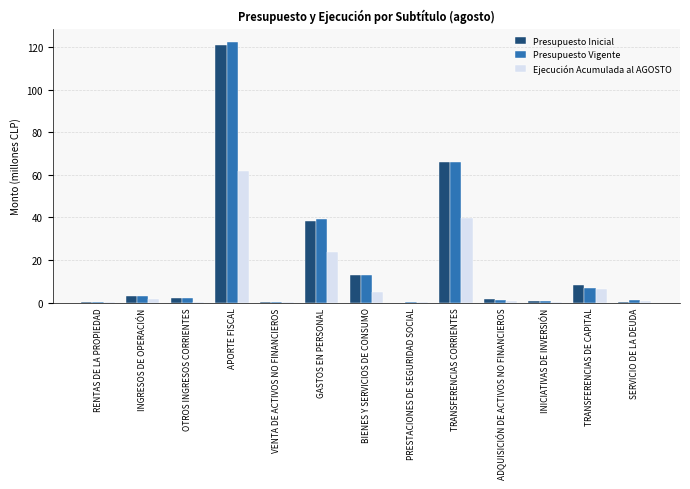

What value does the Presupuesto Vigente series have at TRANSFERENCIAS DE CAPITAL?

7.0